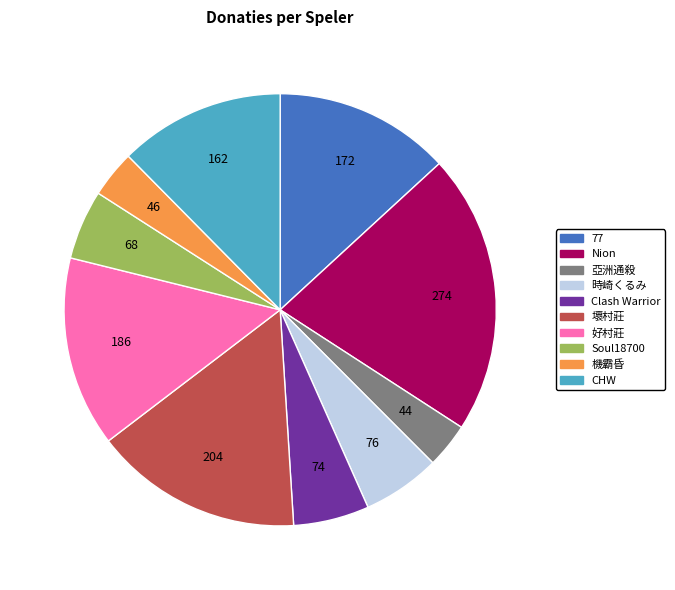

Does 77 account for over 50% of the chart?

No